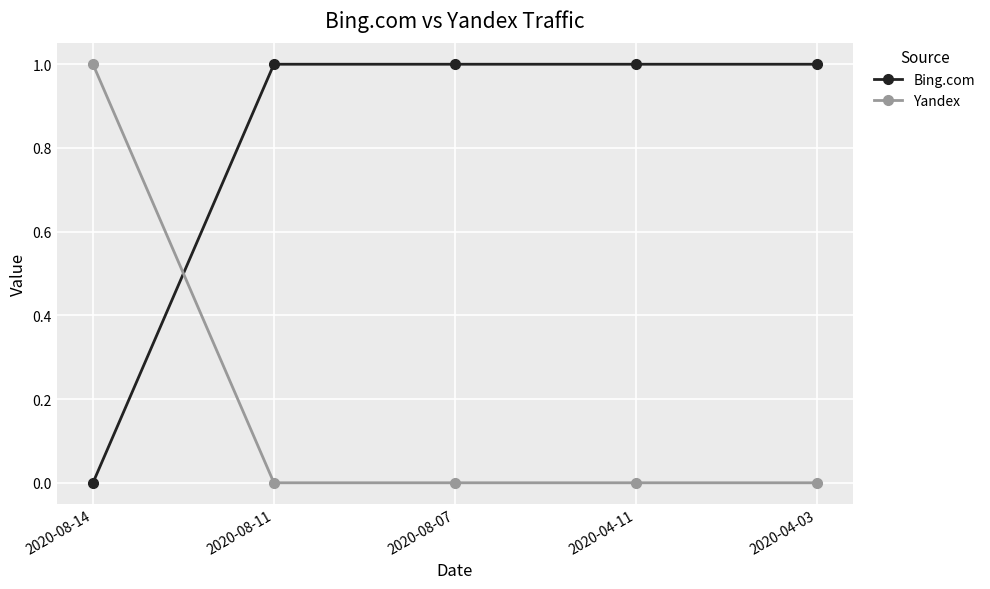

Which category has the lowest value in the Bing.com series?

2020-08-14